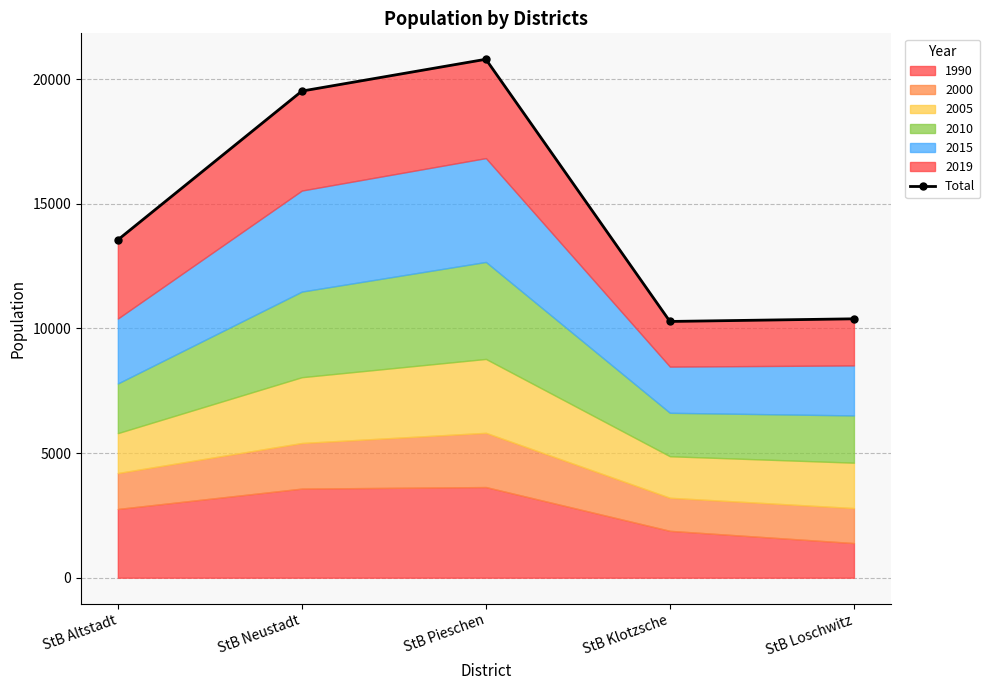

Rank the categories by value from lowest to highest.

StB Klotzsche, StB Loschwitz, StB Altstadt, StB Neustadt, StB Pieschen